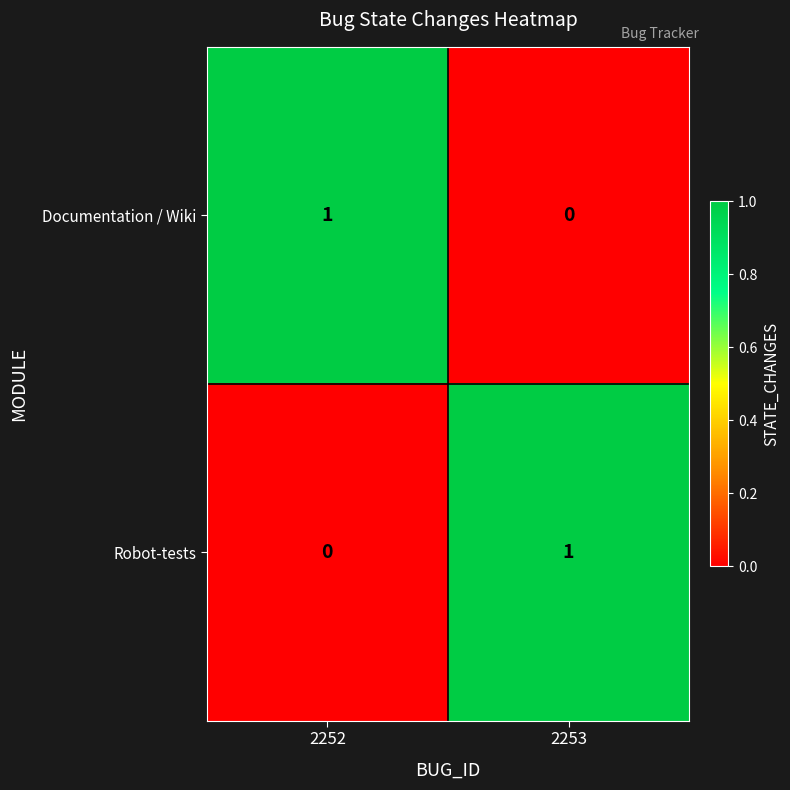

Is the value of Robot-tests at 2253 greater than the value of Documentation / Wiki at 2253?

Yes